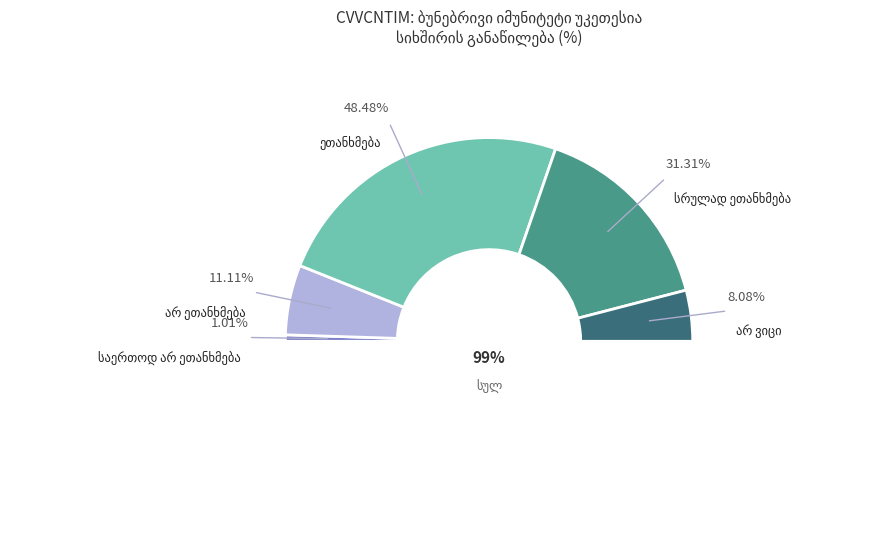

Rank the categories by value from lowest to highest.

საერთოდ არ ეთანხმება, არ ვიცი, არ ეთანხმება, სრულად ეთანხმება, ეთანხმება